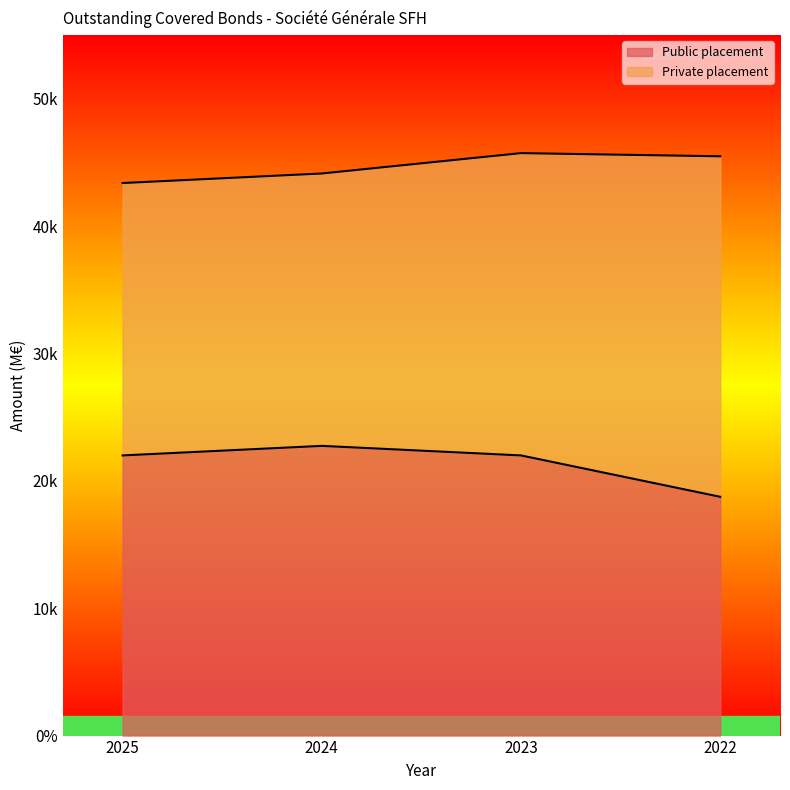

Approximately how many times larger is the value at 2023 compared to 2025?

1.0